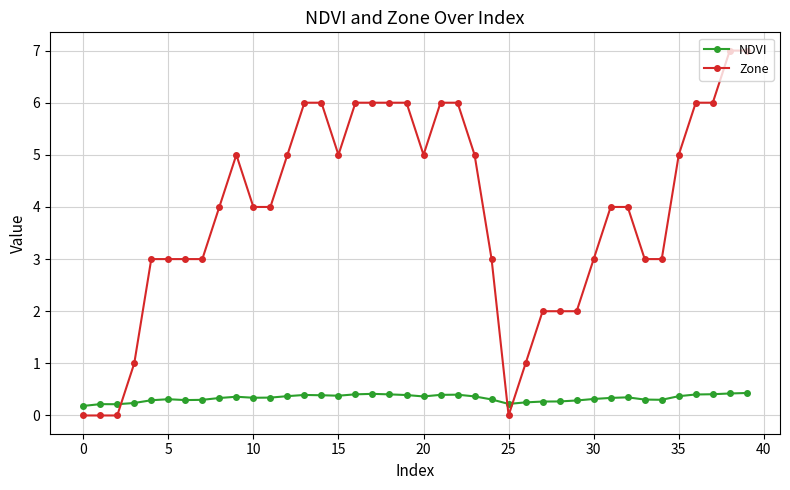

What is the maximum value for Zone?

7.0